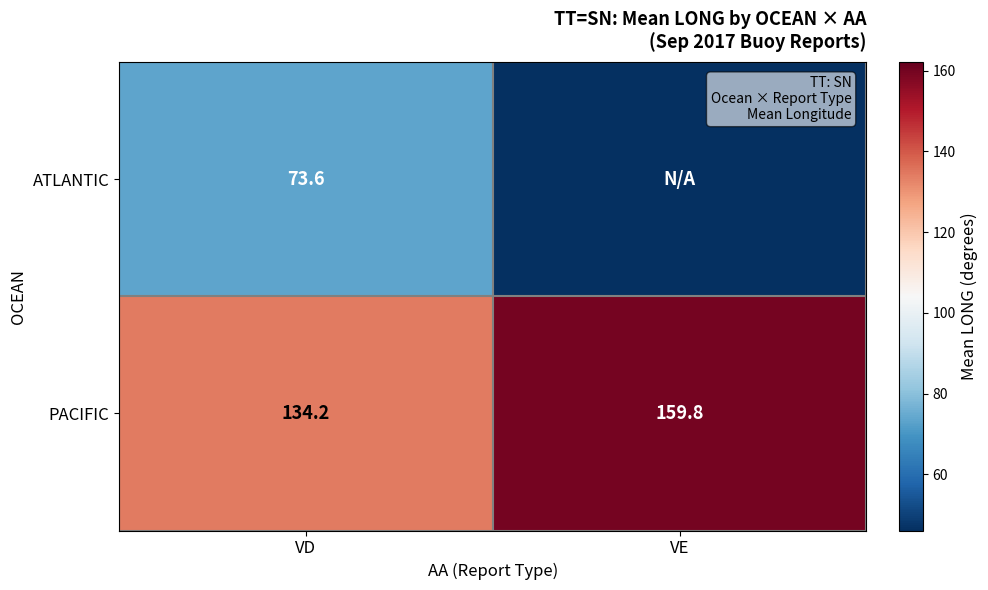

What is the total value across all series at VD?

207.8